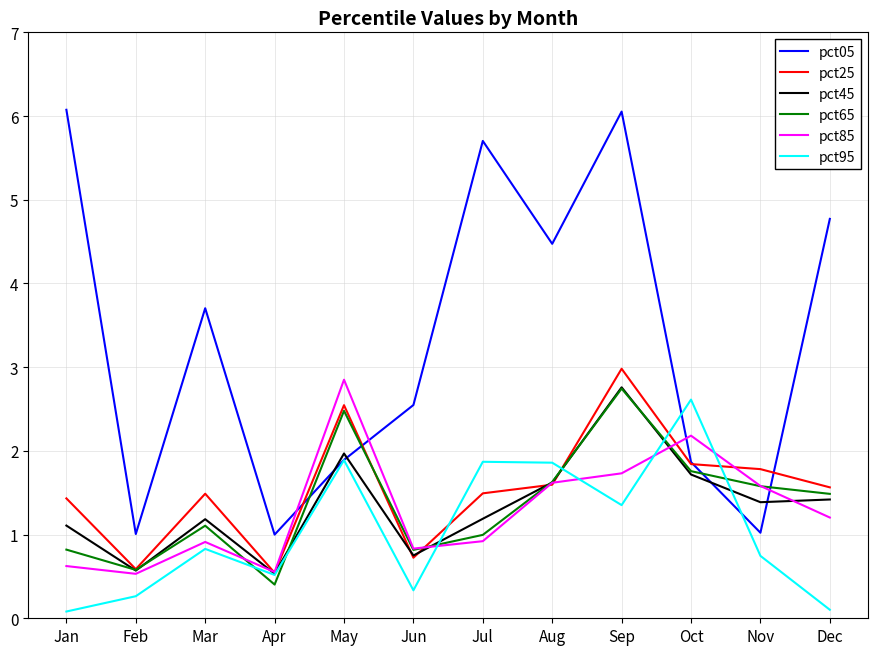

At which category is the sum across all series the highest?

Sep